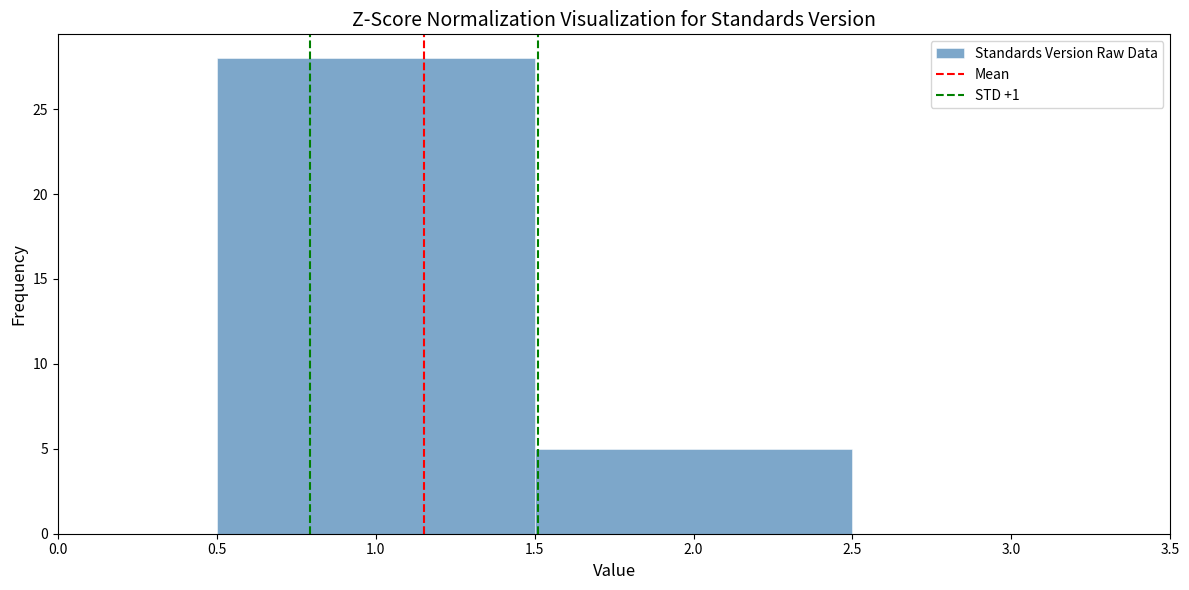

What is the height of the bar covering 0.5 to 1.5 on the x-axis? The values are not printed on the chart, so give them approximately, as read against the axis.

28